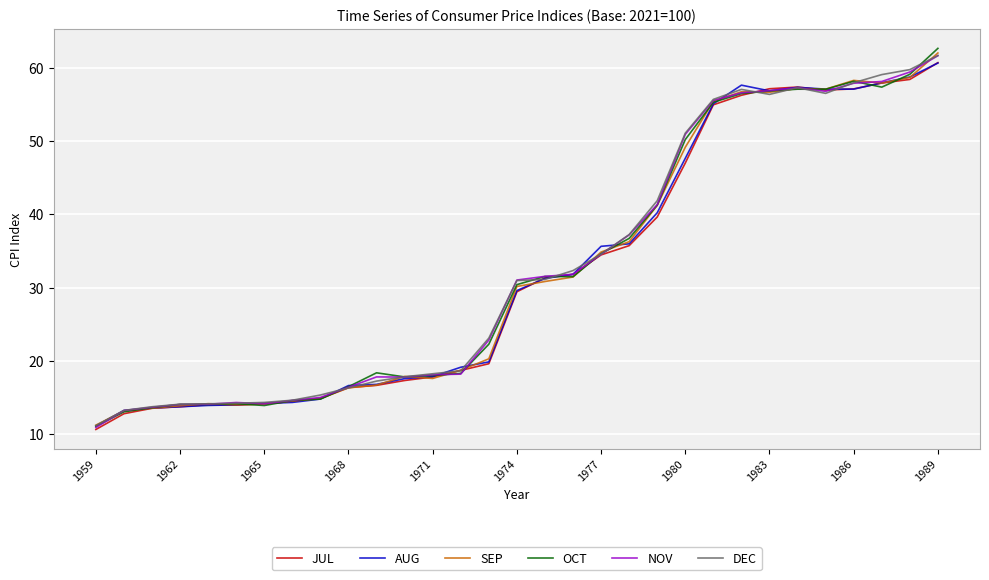

Which series has the widest spread of values?

OCT